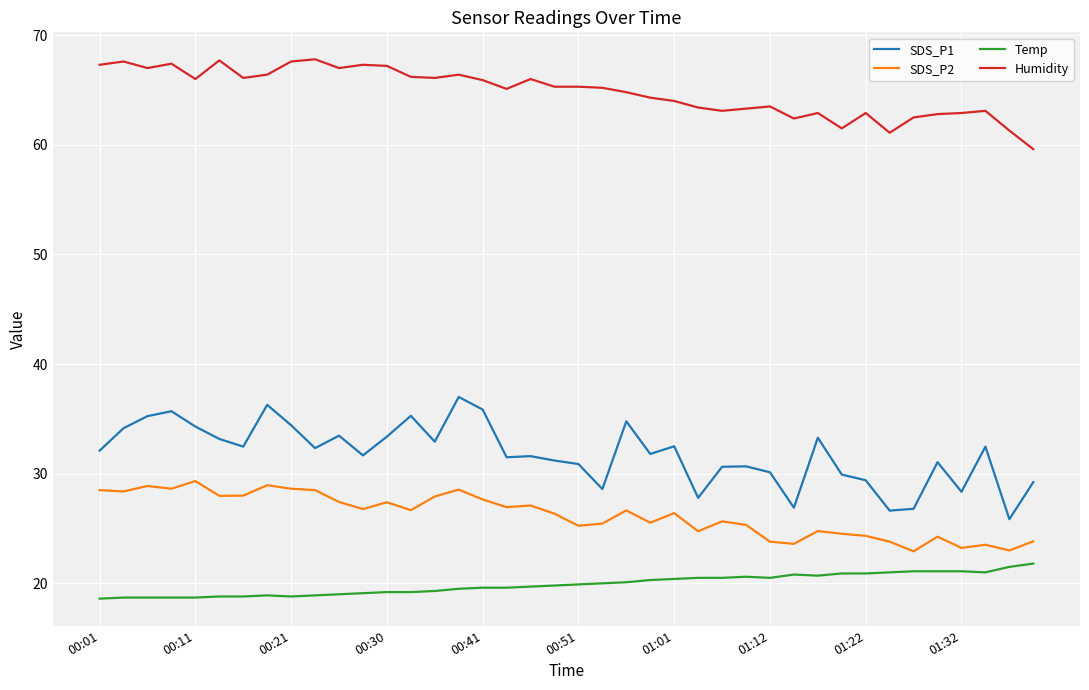

Which series has the largest total across all categories?

Humidity